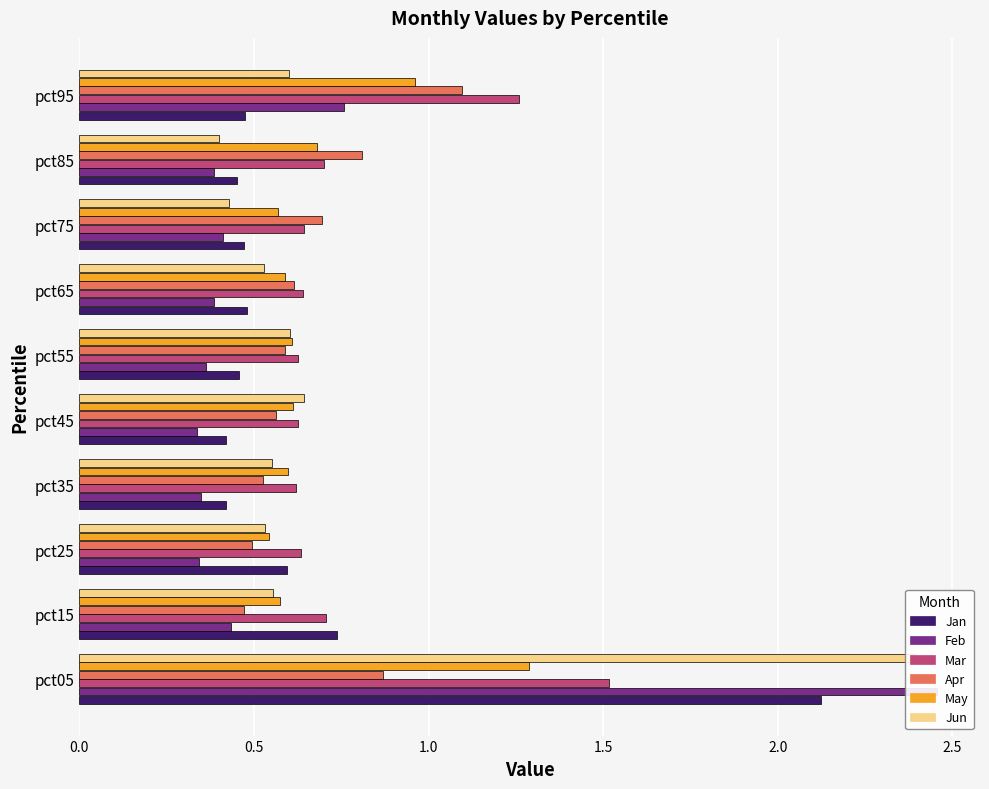

Reading right to left, transcribe all the data shown in this chart.

Jan: 0.5	0.5	0.5	0.5	0.5	0.4	0.4	0.6	0.7	2.1
Feb: 0.8	0.4	0.4	0.4	0.4	0.3	0.3	0.3	0.4	2.5
Mar: 1.3	0.7	0.6	0.6	0.6	0.6	0.6	0.6	0.7	1.5
Apr: 1.1	0.8	0.7	0.6	0.6	0.6	0.5	0.5	0.5	0.9
May: 1.0	0.7	0.6	0.6	0.6	0.6	0.6	0.5	0.6	1.3
Jun: 0.6	0.4	0.4	0.5	0.6	0.6	0.6	0.5	0.6	2.4